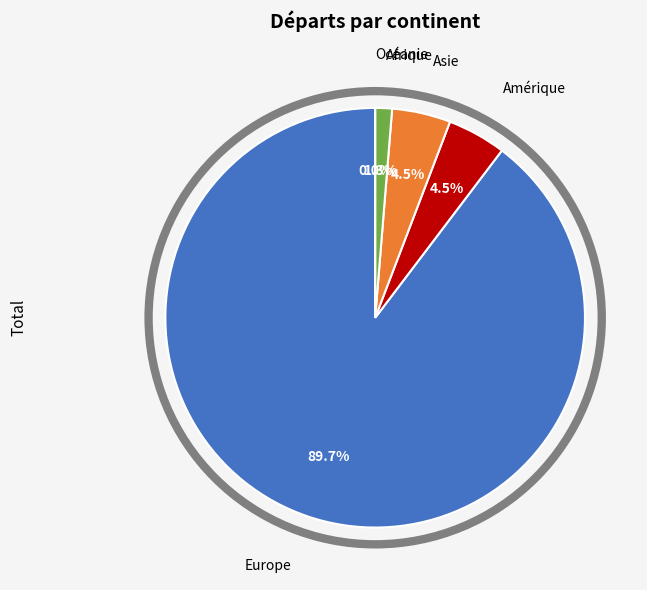

True or false: Afrique accounts for 1% of the total.

True